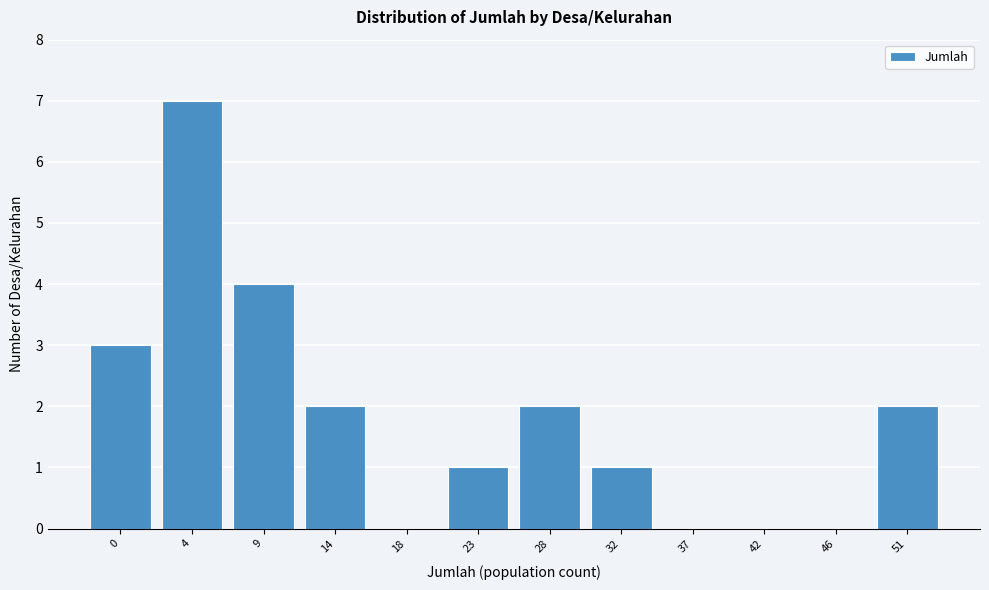

Reading right to left, what are all the values shown in this chart?

51=2	46=0	42=0	37=0	32=1	28=2	23=1	18=0	14=2	9=4	4=7	0=3